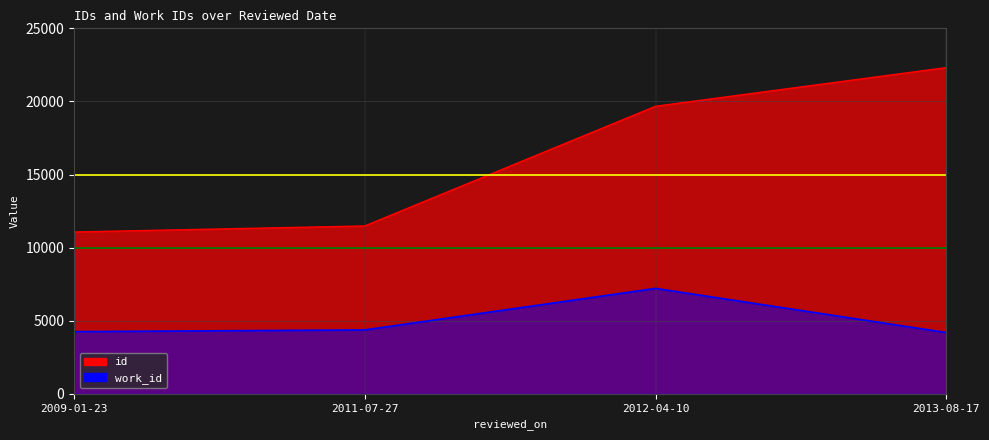

How many values in the id series exceed 19669?

1